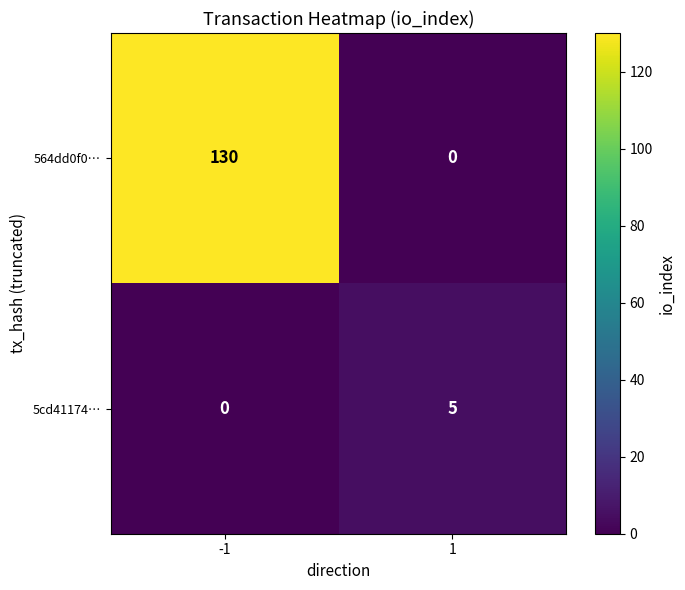

What is the spread (max minus min) of values at 1?

5